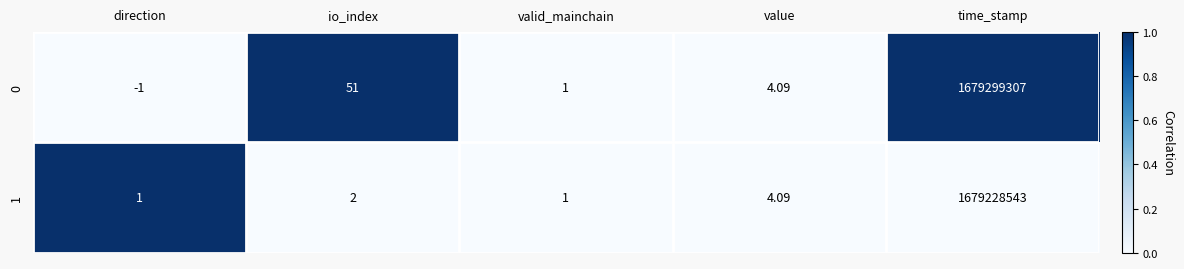

At which category does the chart reach its minimum across all series?

direction